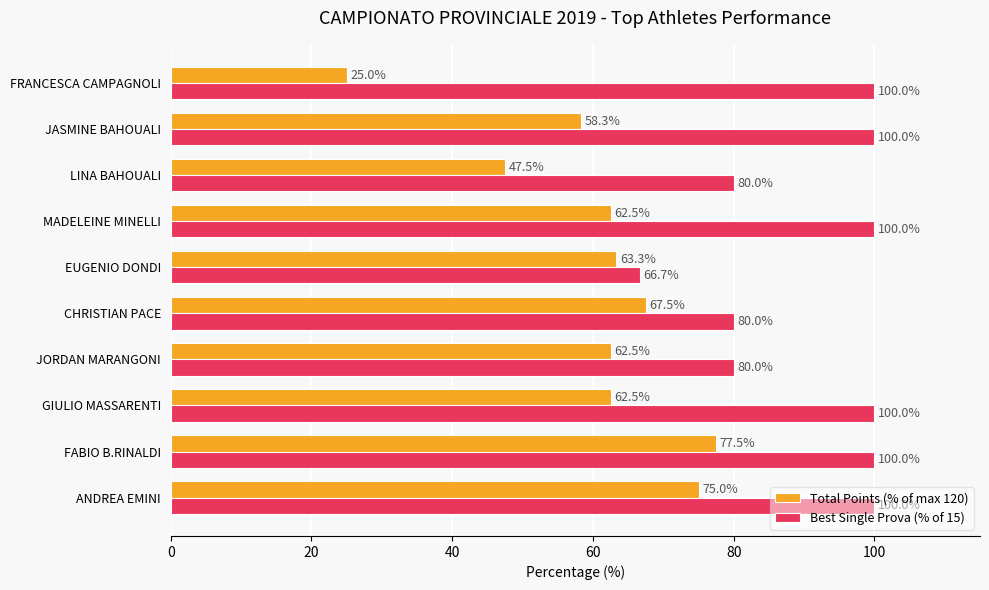

At which label is Total Points (% of max 120) closest to 51?

LINA BAHOUALI